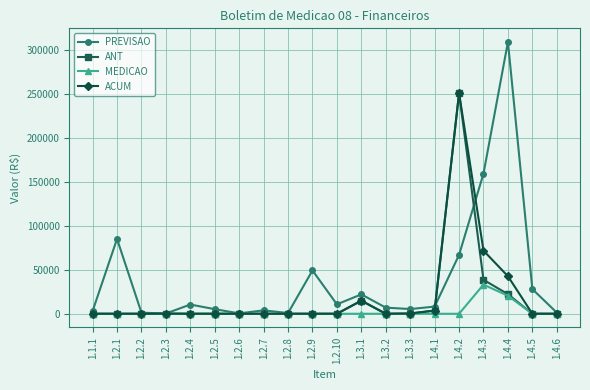

Is the value of ACUM at 1.2.2 greater than the value of PREVISAO at 1.3.1?

No